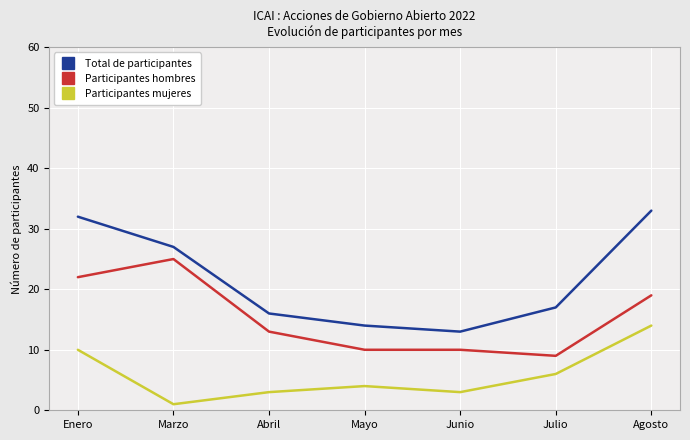

What is the greatest value displayed?

33